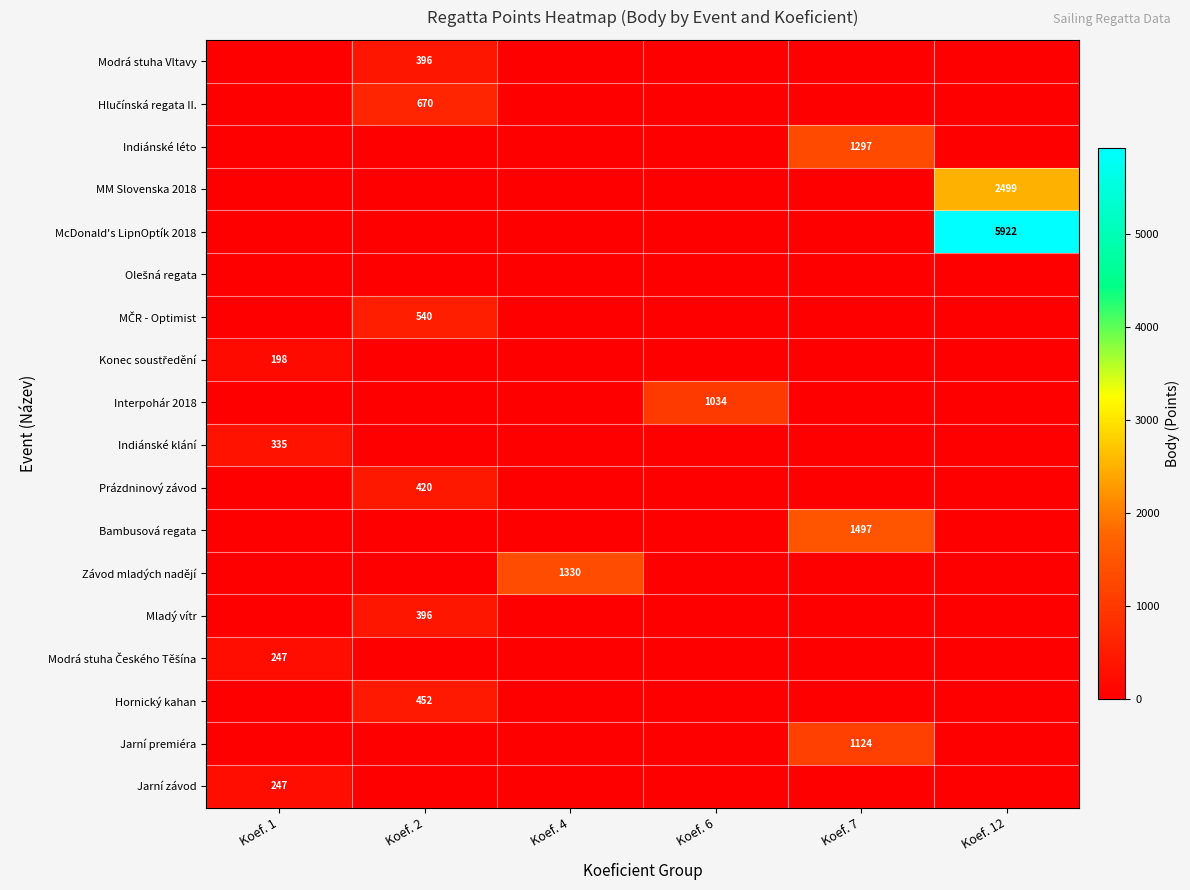

What is the spread (max minus min) of values at Koef. 1?

335